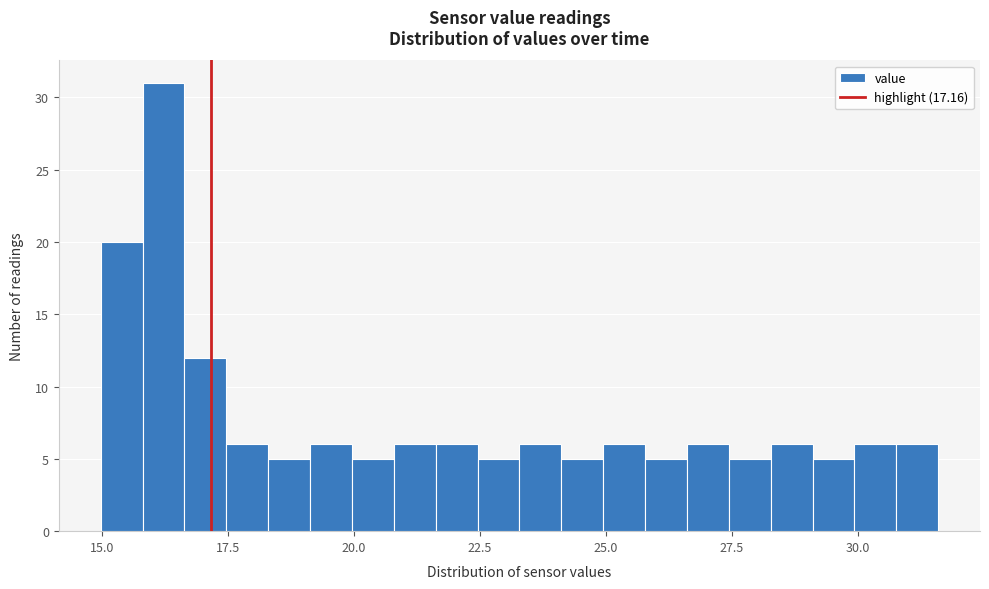

Read against the x-axis, roughly where is the centre of the tallest bar?

16.0